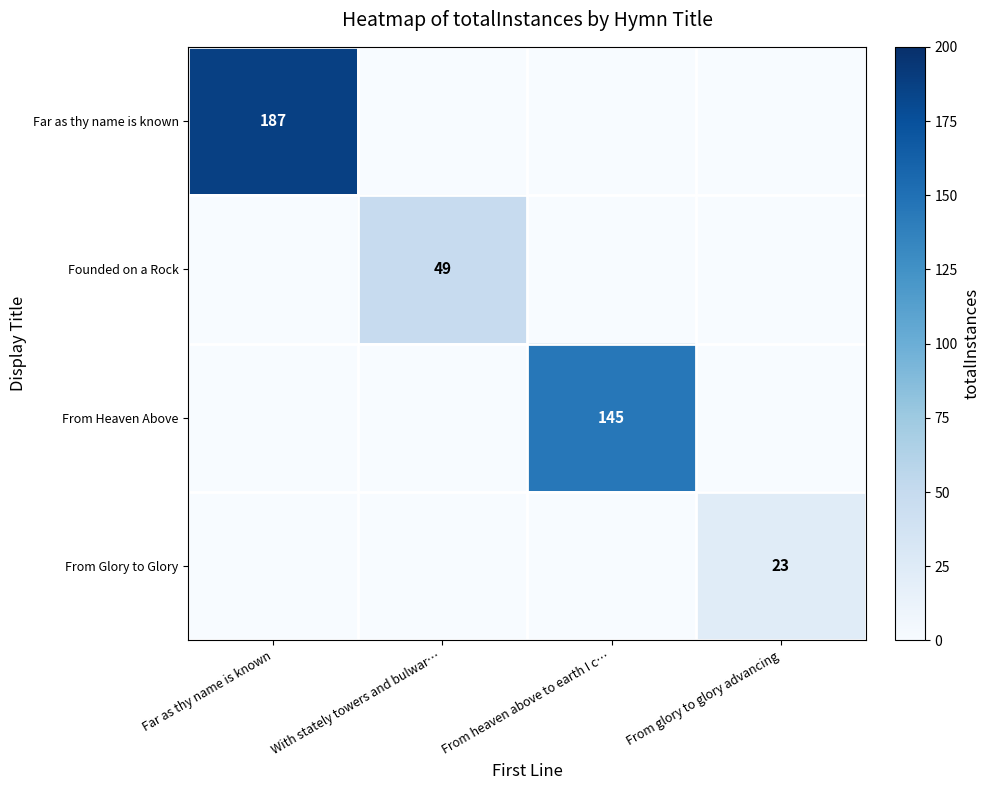

What is the difference between the maximum and minimum values in the Far as thy name is known series?

187